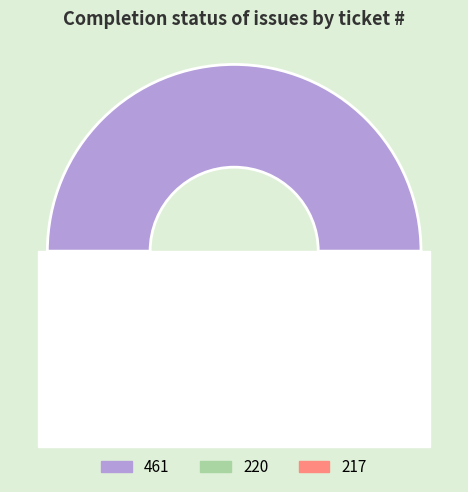

Count the number of slices in the pie.

3